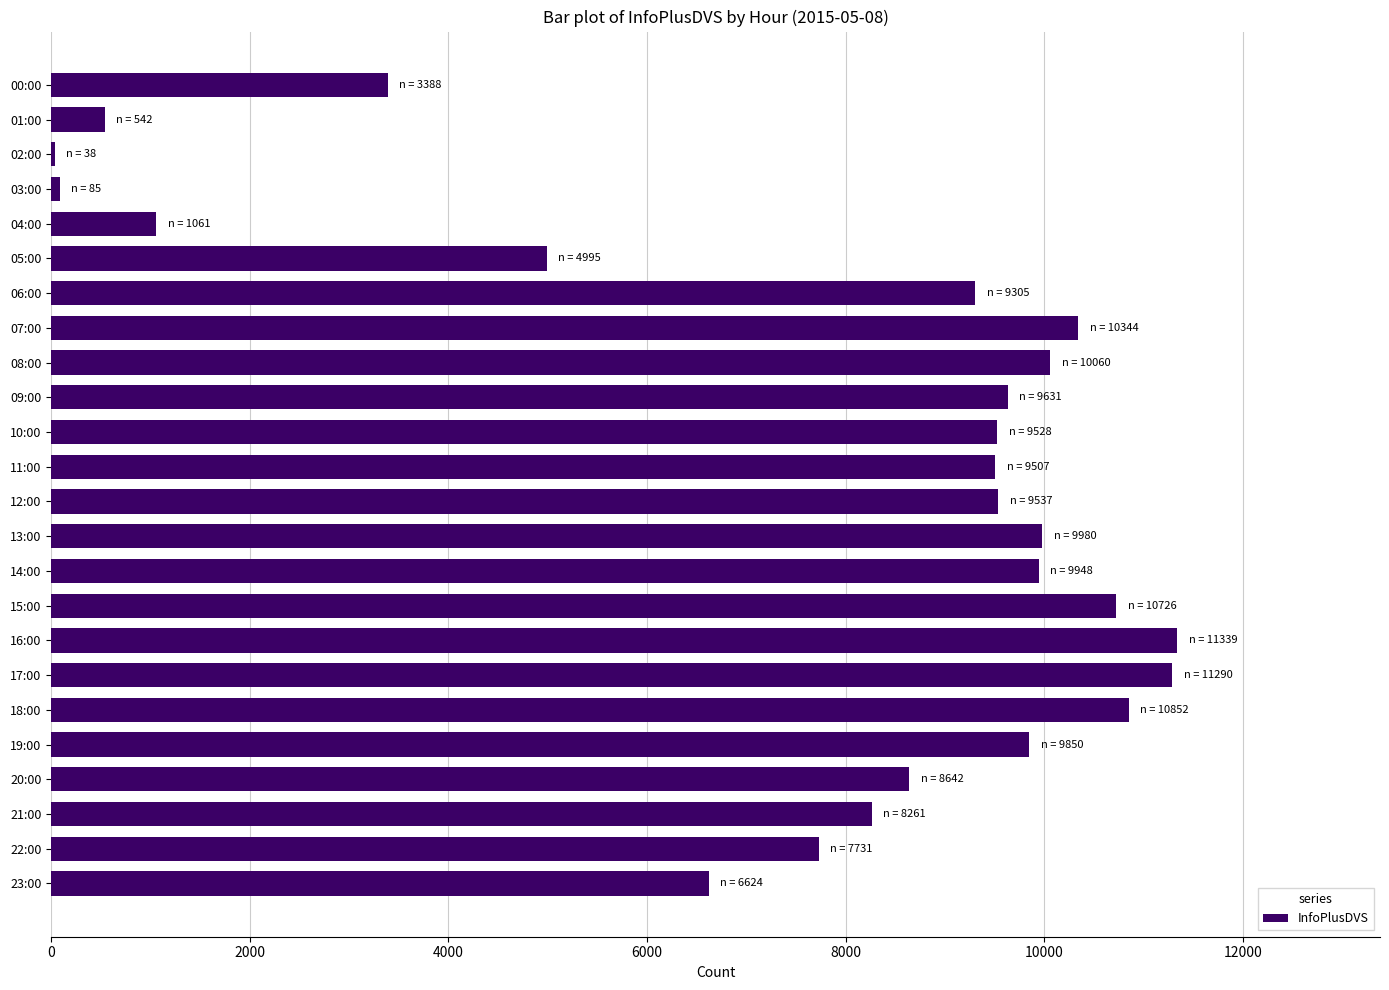

What is the sum of all values?

183264